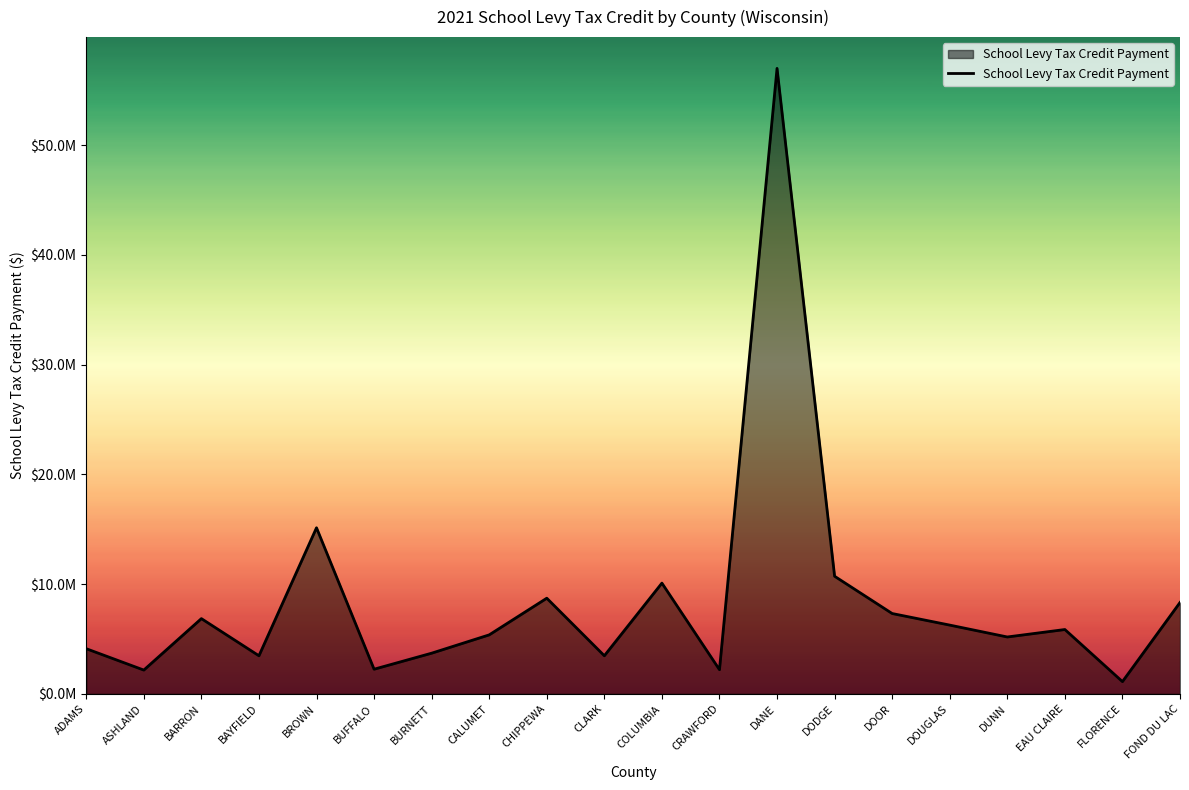

Does the chart display data point markers on the line(s)?

No